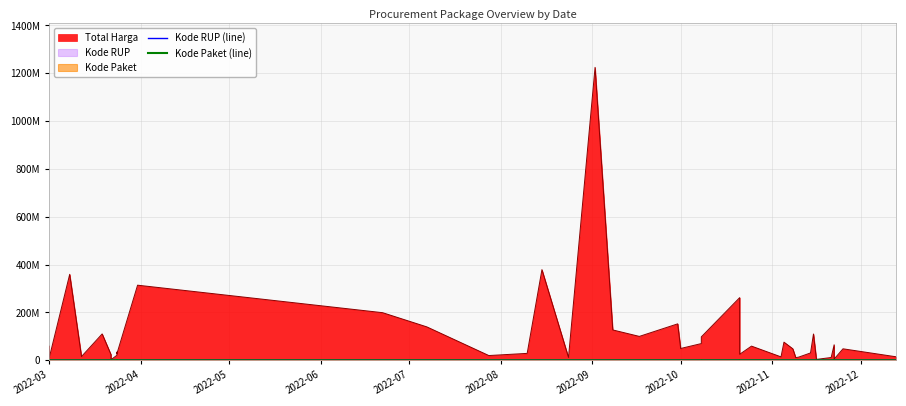

True or false: Kode RUP (line) and Kode Paket (line) intersect in this chart.

False